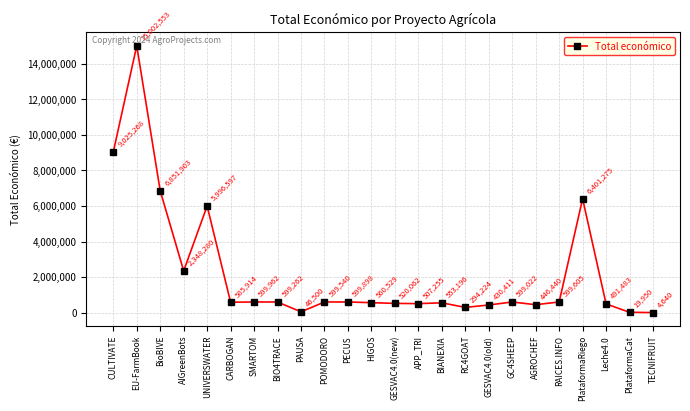

At which category does the data reach its first local valley?

AIGreenBots